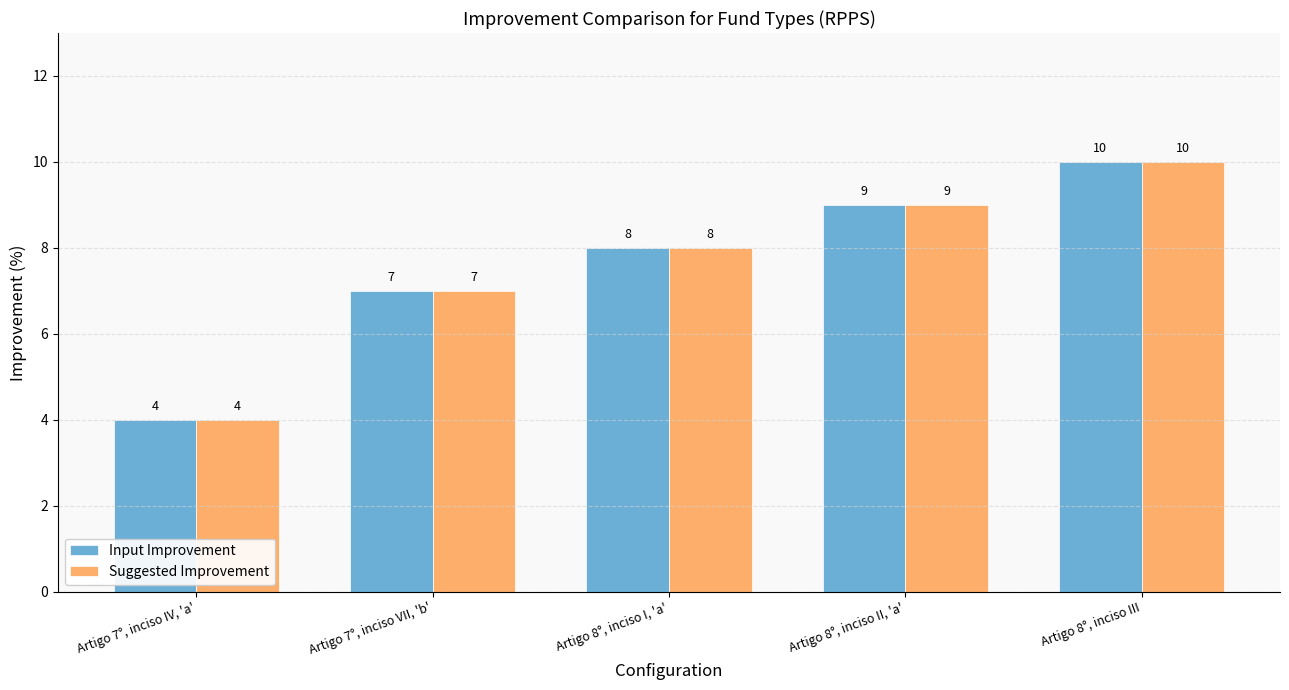

At which category does the chart reach its minimum across all series?

Artigo 7°, inciso IV, 'a'